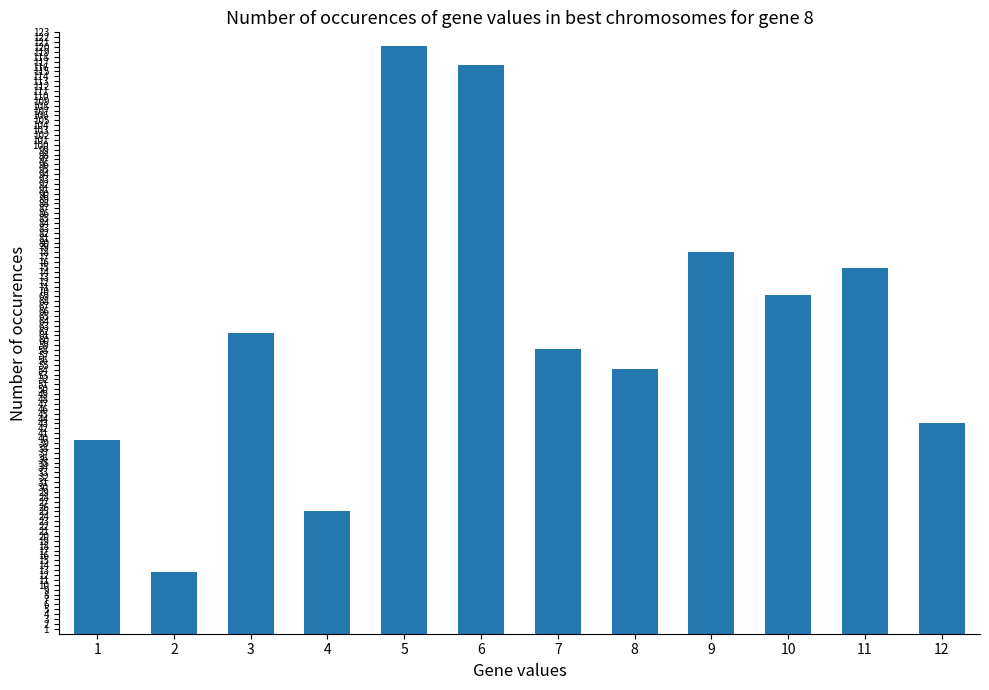

What is the smallest value displayed?

12.6